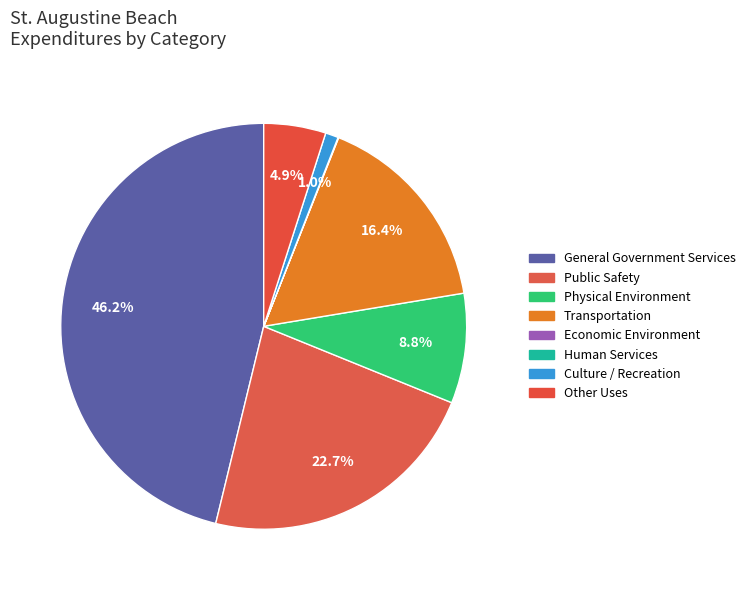

How many segments does this pie chart have?

8